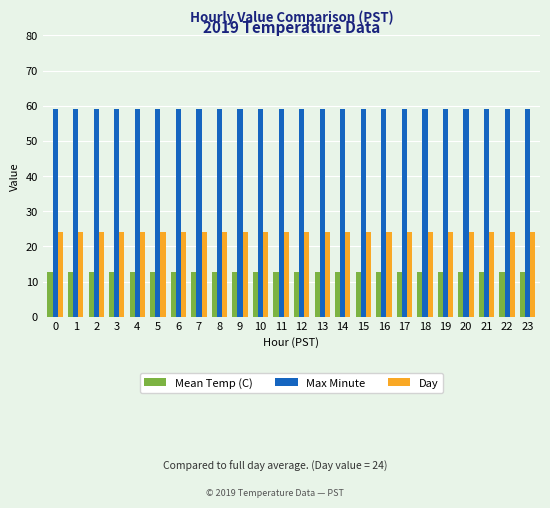

List the series in order of their overall mean, lowest first.

Mean Temp (C), Day, Max Minute